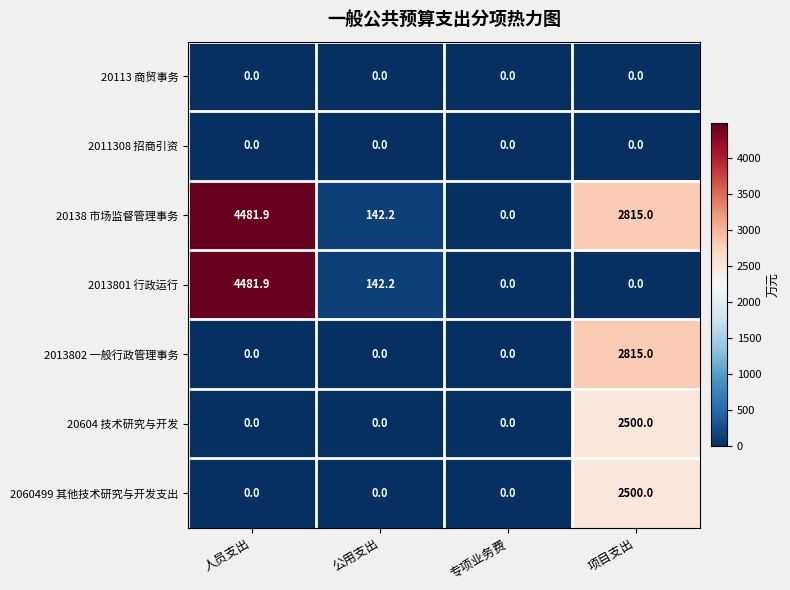

True or false: 2060499 其他技术研究与开发支出 has a value of 2500.0 at 项目支出.

True